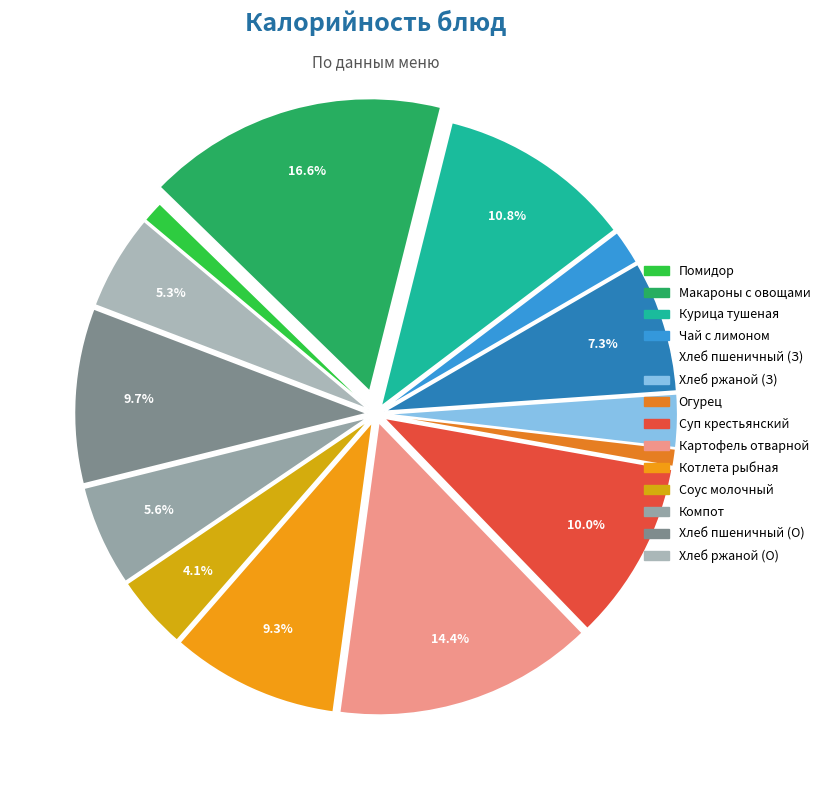

To the nearest percent, what is the difference between the largest and smallest slice percentages?

16%